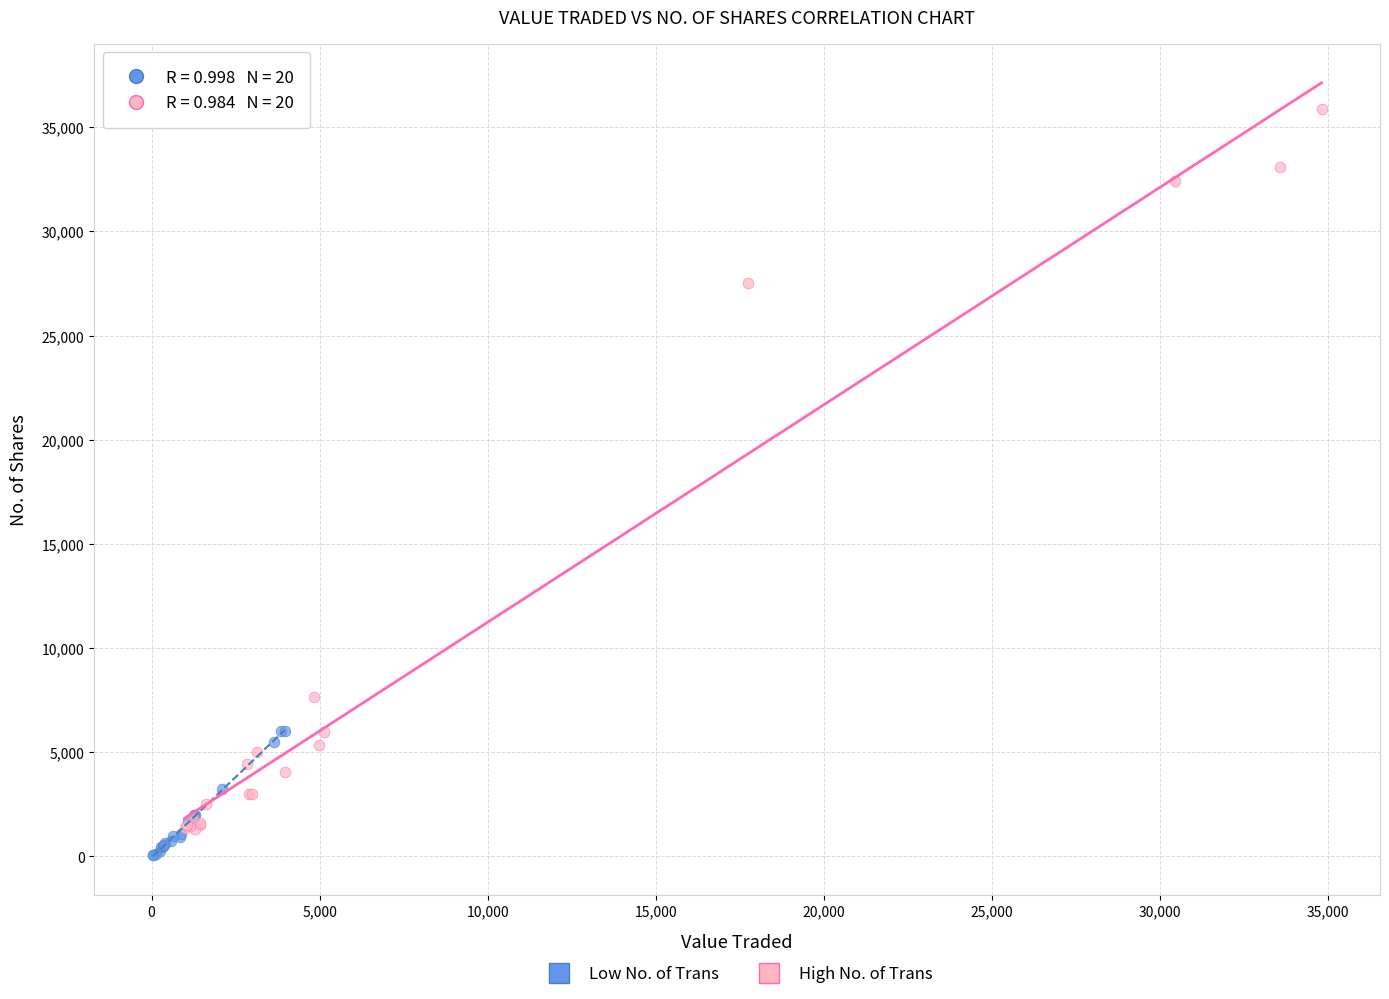

Which series has the largest Y range (max minus min)?

High No. of Trans